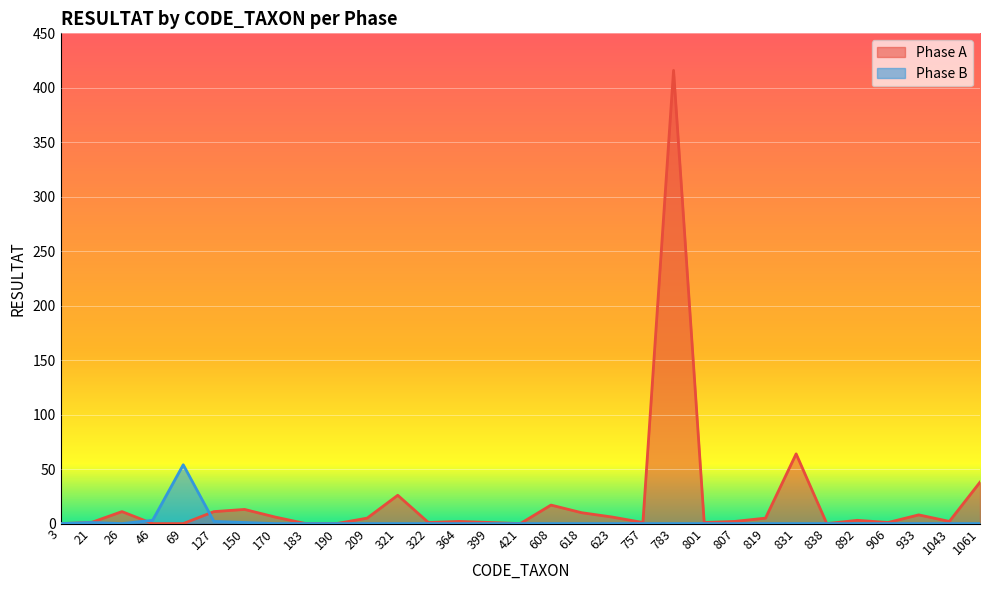

True or false: Phase B has more than 0 points higher than both neighbors.

True